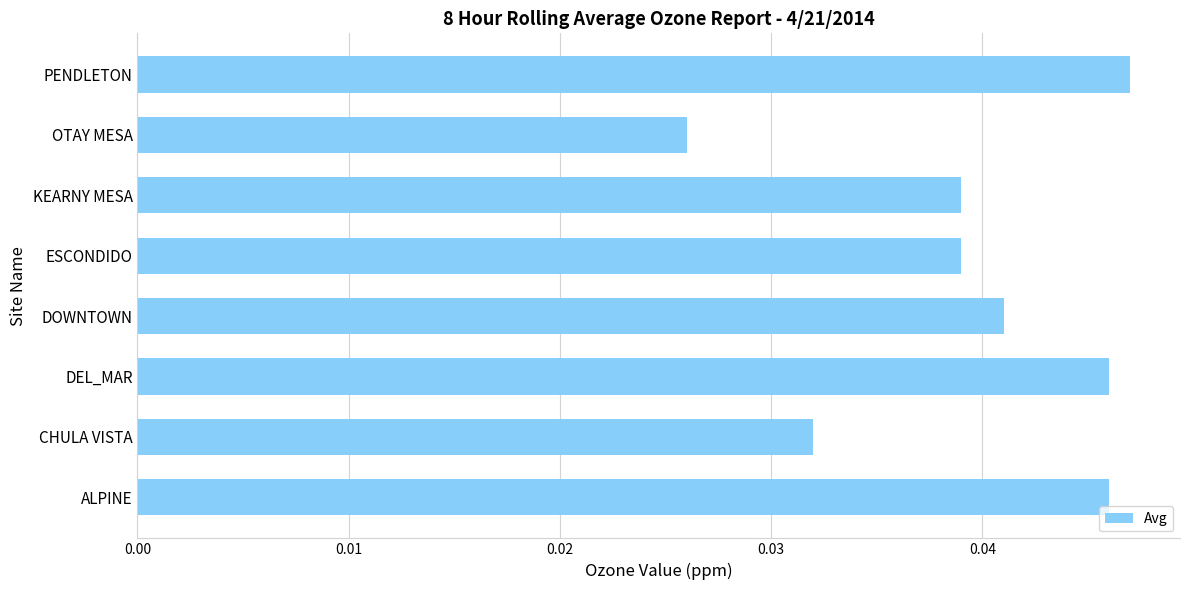

Where is the data nearest to the value 0?

OTAY MESA